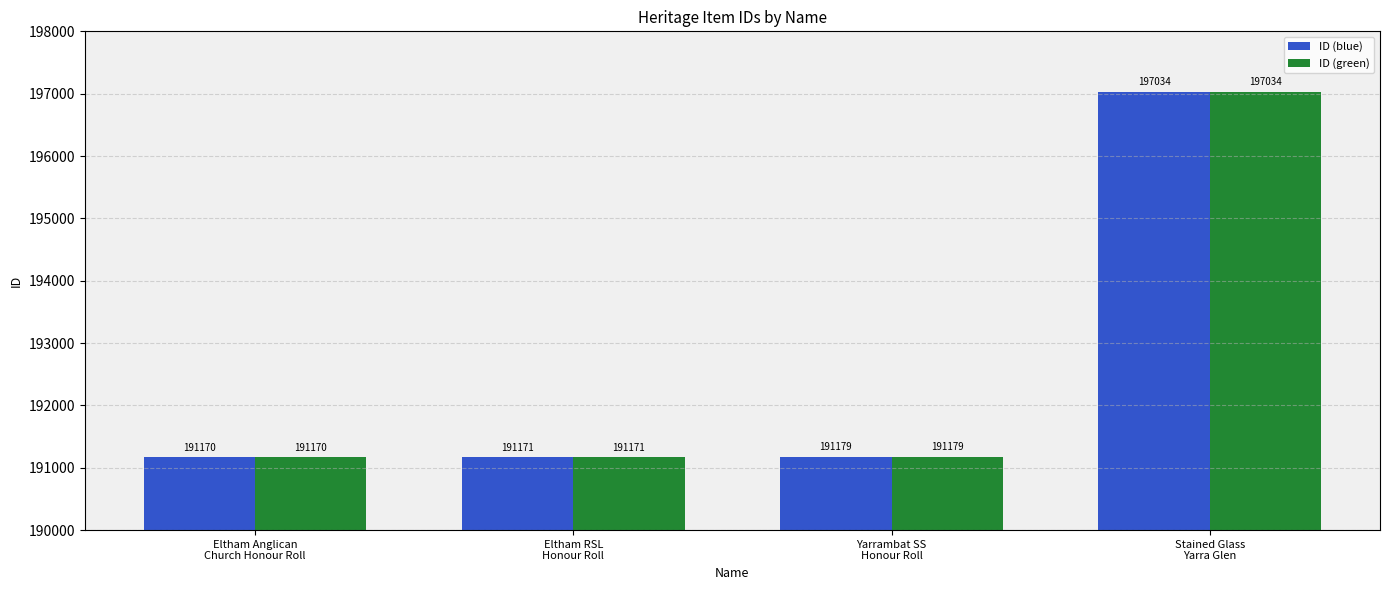

What is the difference between the second highest and minimum values in the ID (green) series?

9